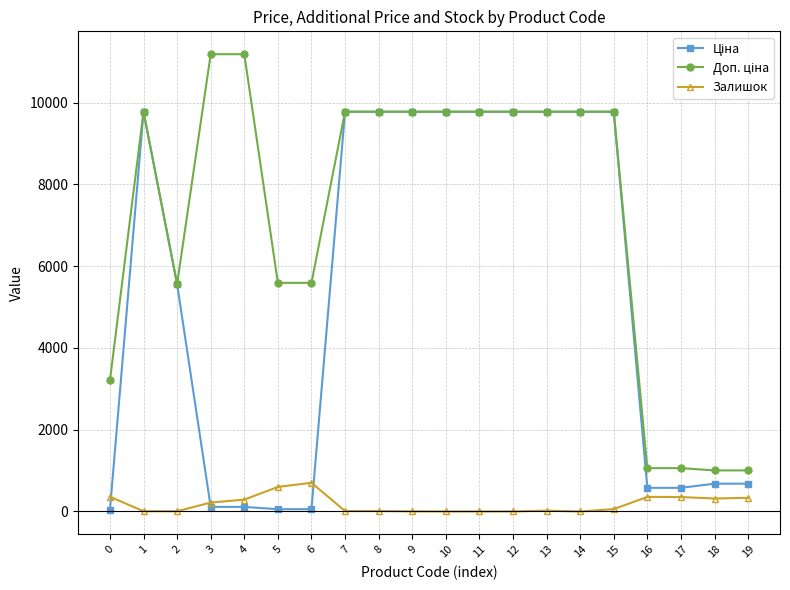

What is the greatest value displayed?

11182.0